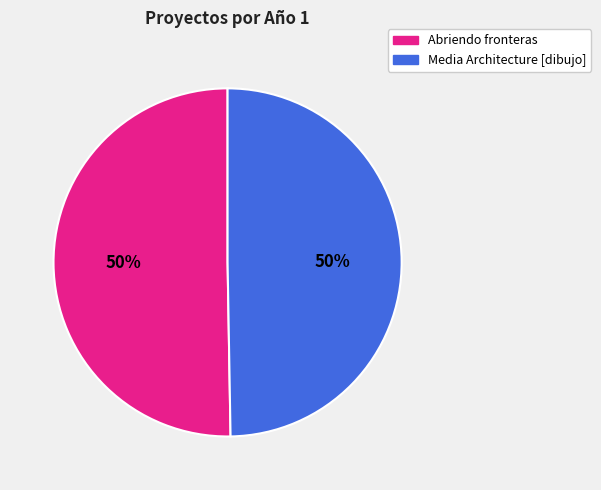

Is it true that Abriendo fronteras is 39% of the pie?

False